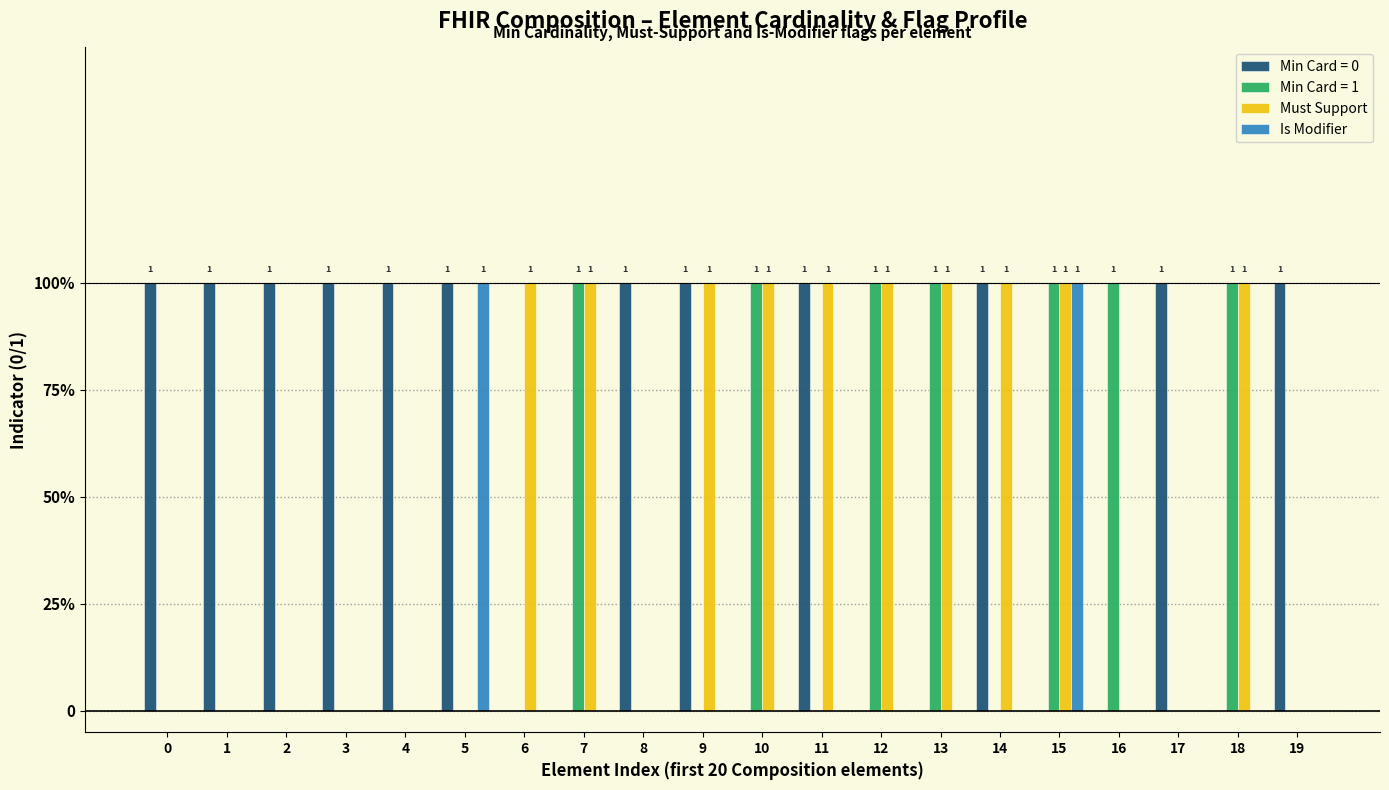

What are all the series names shown in the legend?

Min Card = 0, Min Card = 1, Must Support, Is Modifier